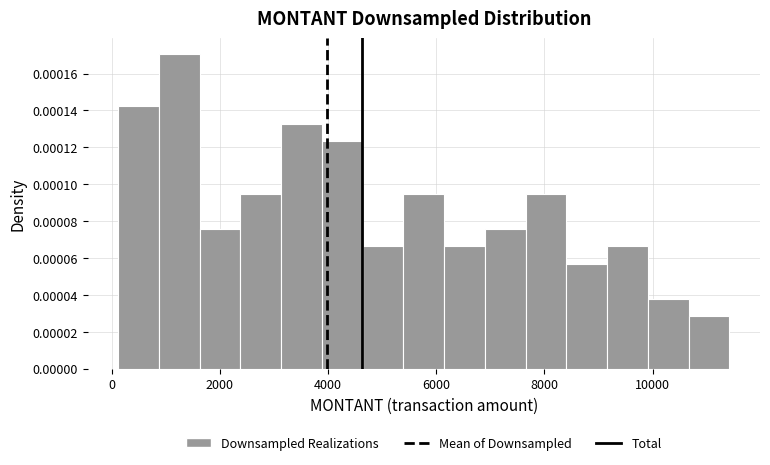

Read against the x-axis, roughly where is the centre of the tallest bar?

1200